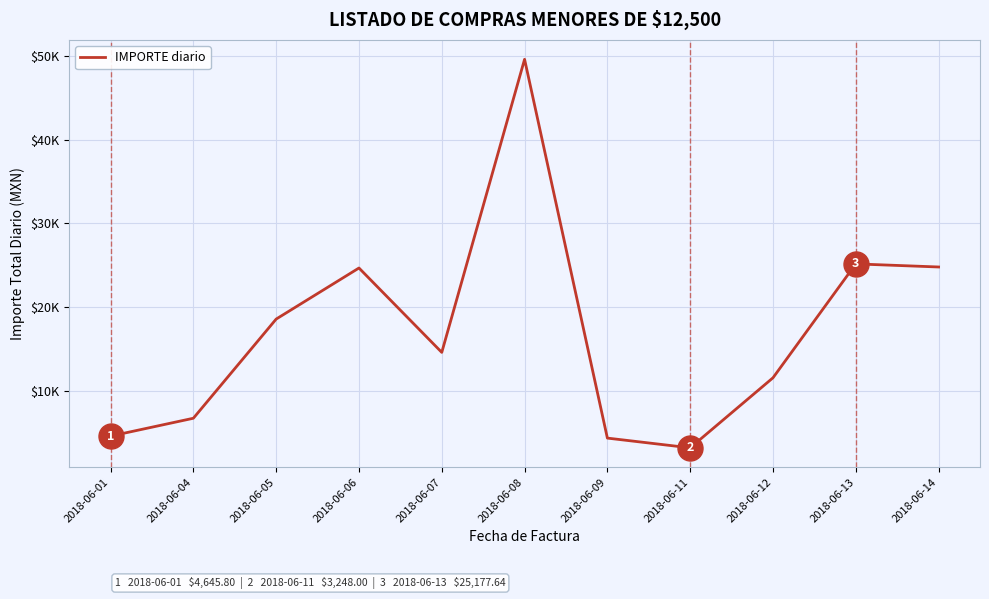

Does the chart display data point markers on the line(s)?

No